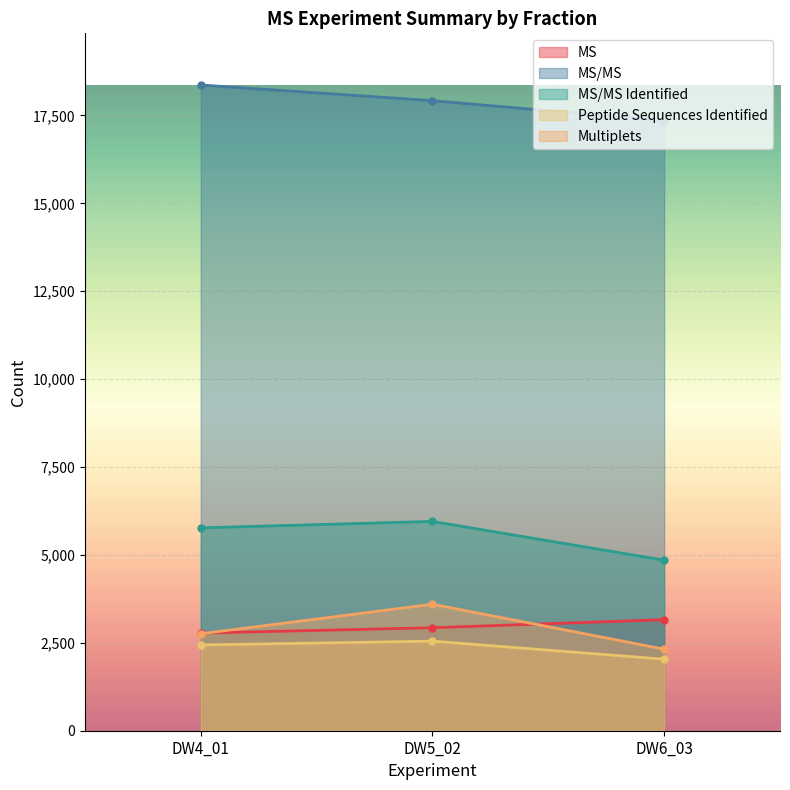

Count the MS/MS values in the range 17351 to 18365.

3